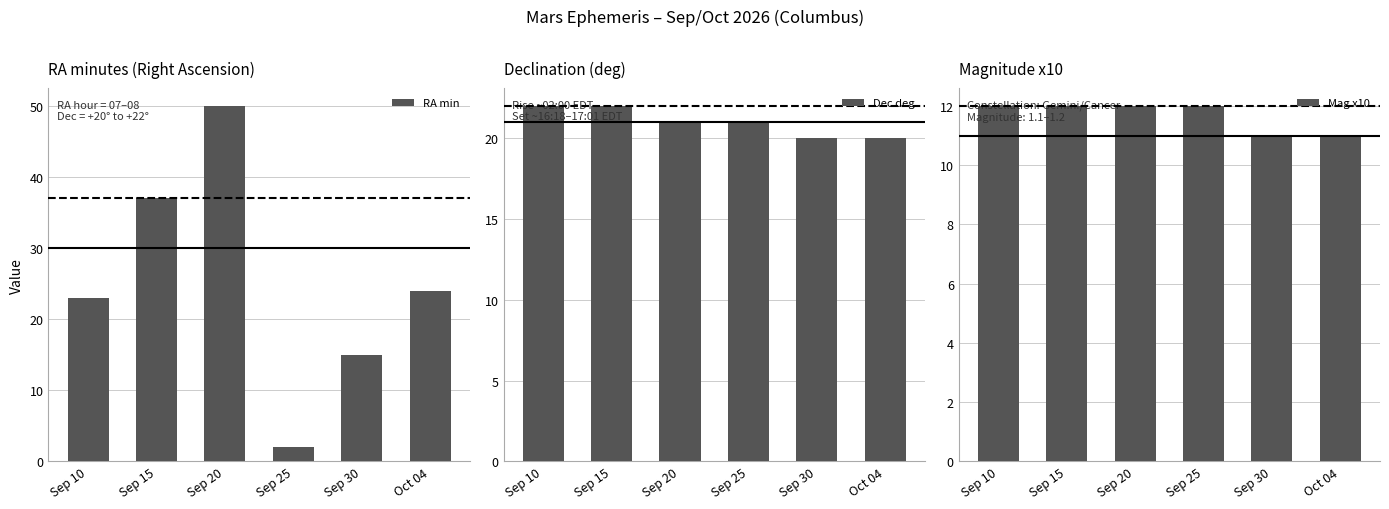

What is the difference between the second highest and minimum values in the Dec deg series?

2